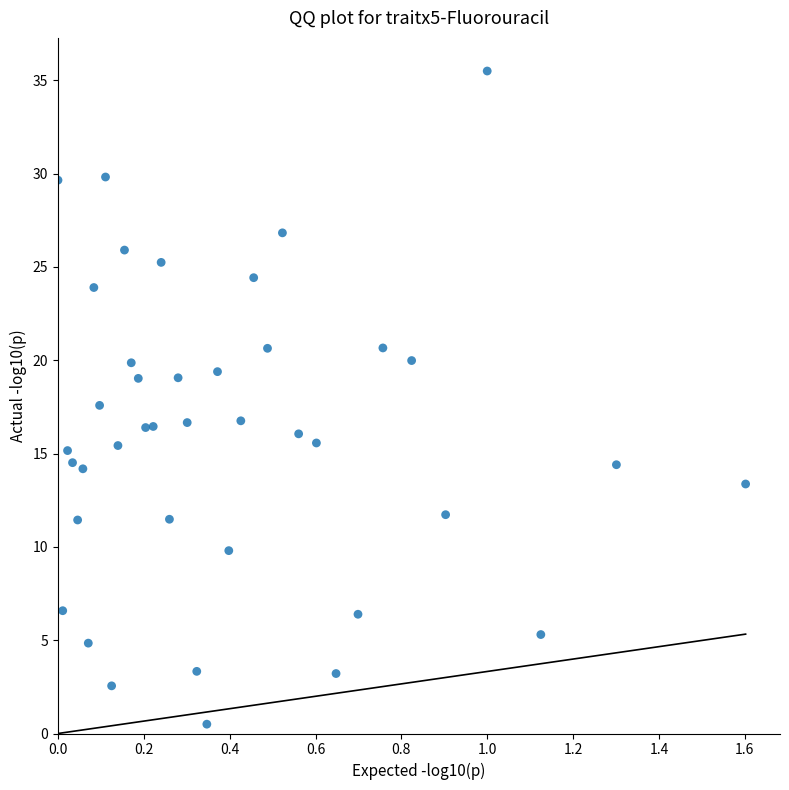

What Y value in the scatter plot is closest to 18?

17.6